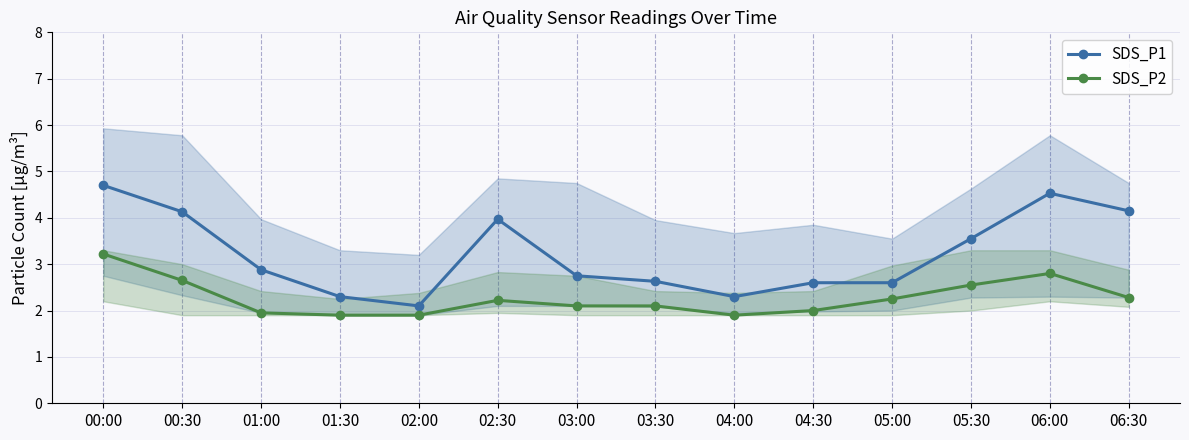

What is the sum of all SDS_P1 values?

45.2